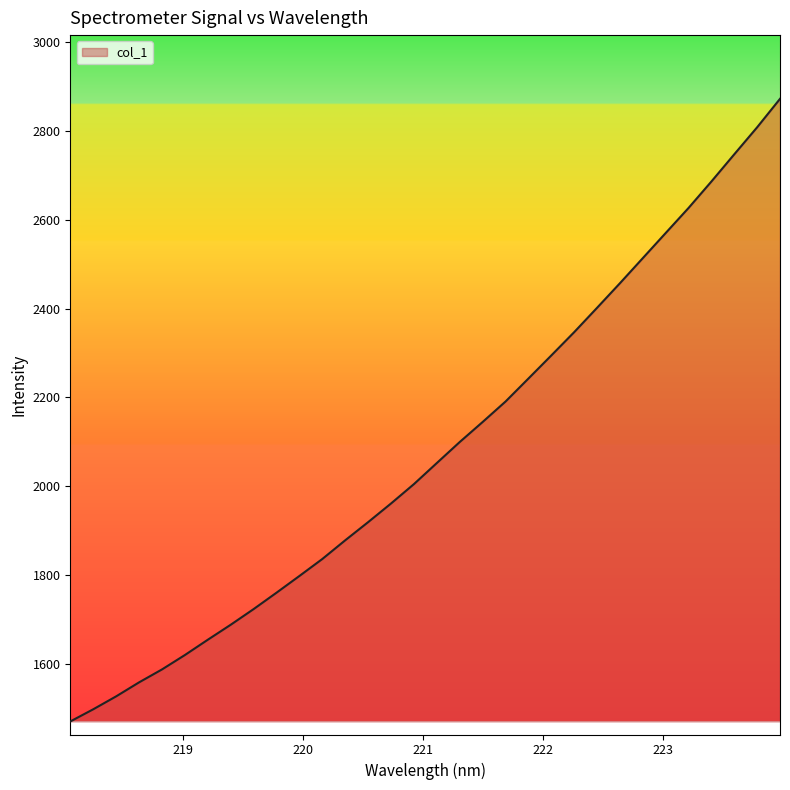

Count the number of data series in this chart.

1